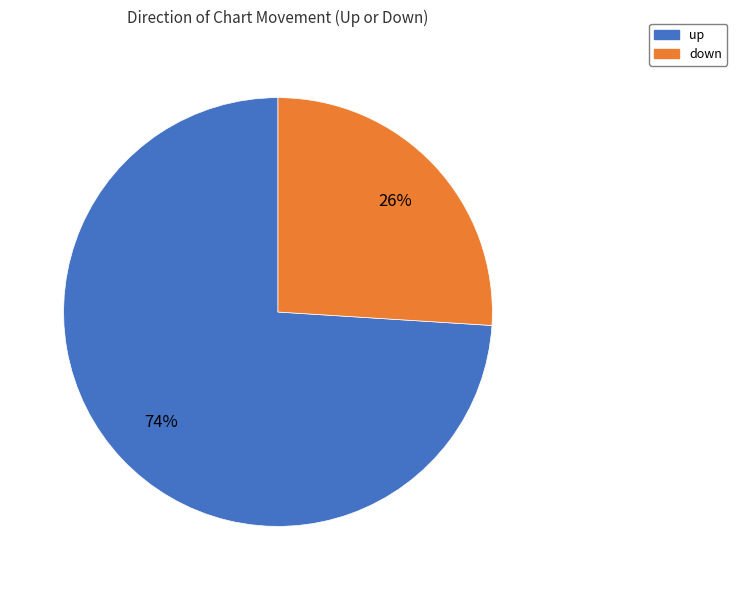

Combined, do down and up account for over 50%?

Yes